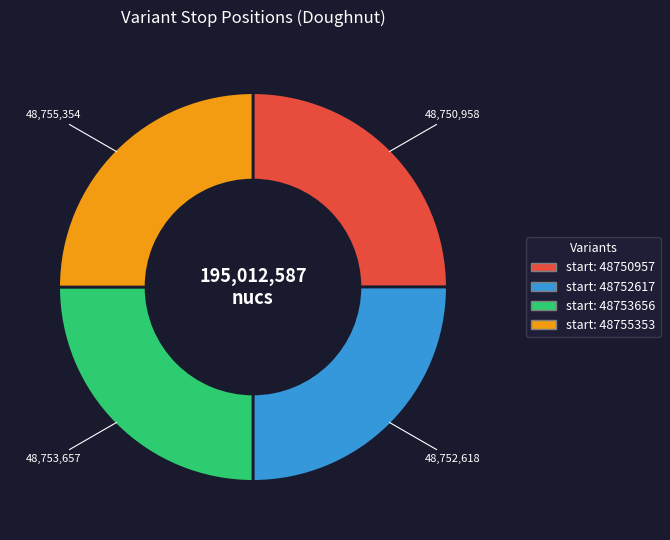

Is there a majority slice in this chart?

No